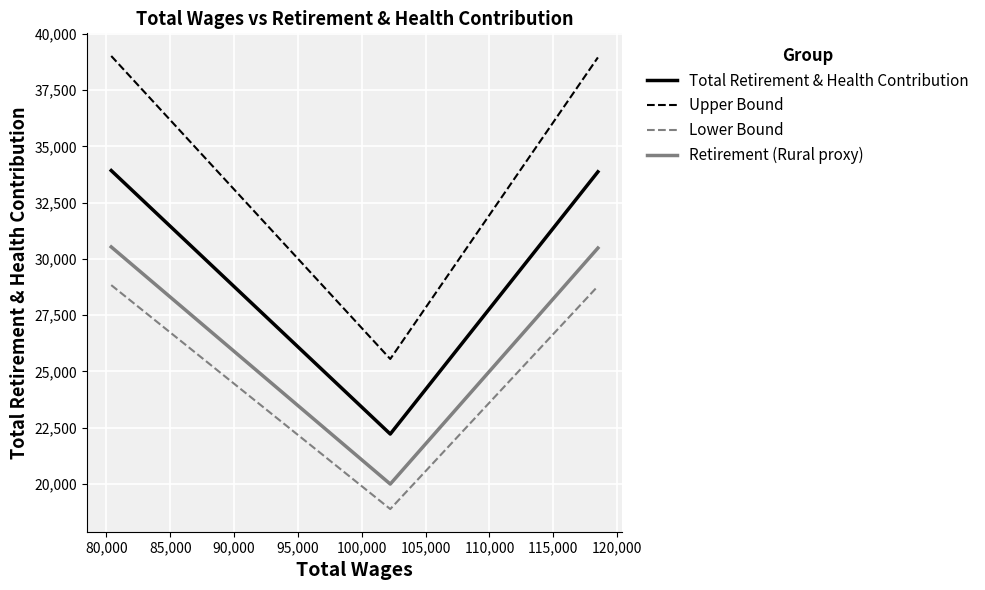

Rank the series by their maximum value, from highest to lowest.

Upper Bound, Total Retirement & Health Contribution, Retirement (Rural proxy), Lower Bound